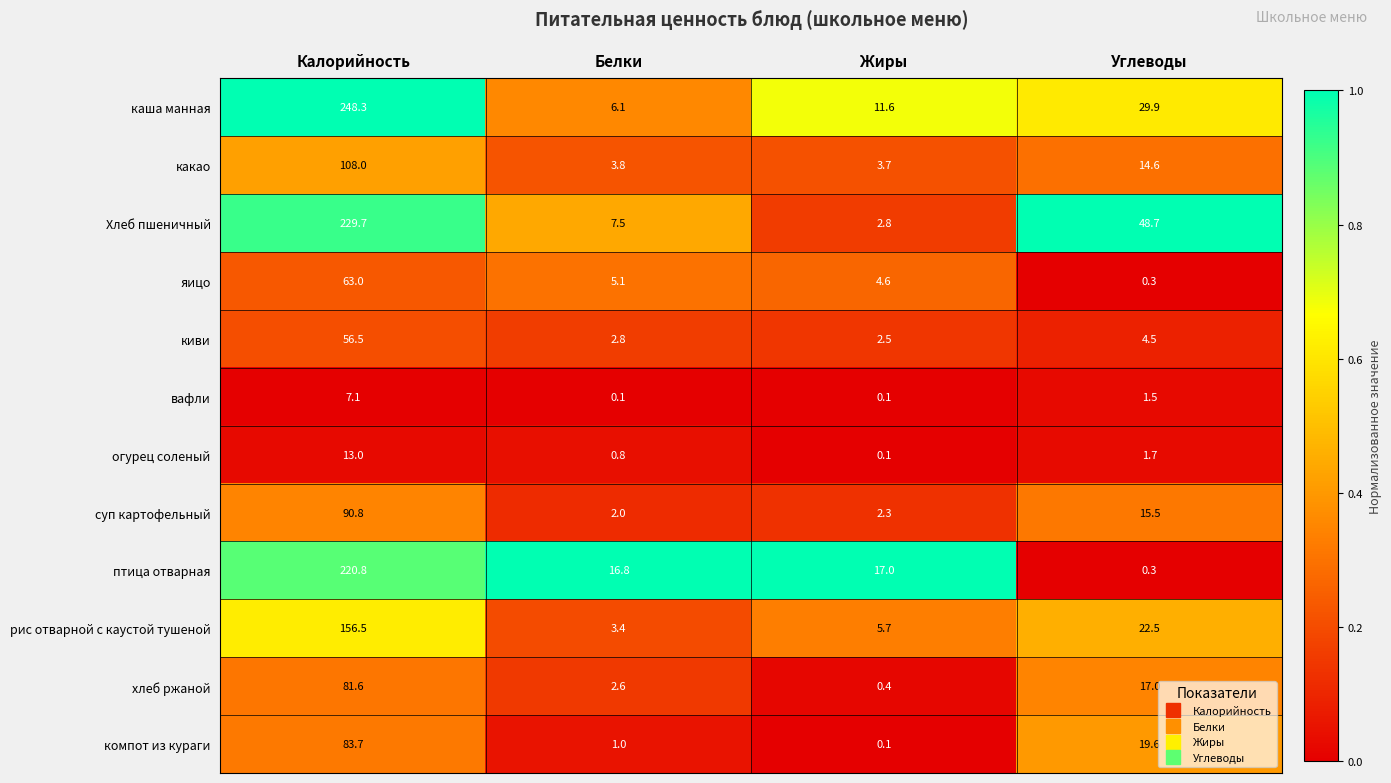

At which category does the chart reach its peak across all series?

Калорийность